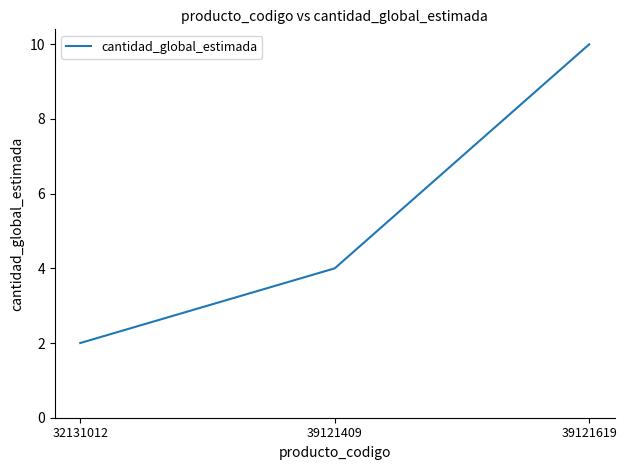

Which has a higher value, 39121619 or 32131012?

39121619